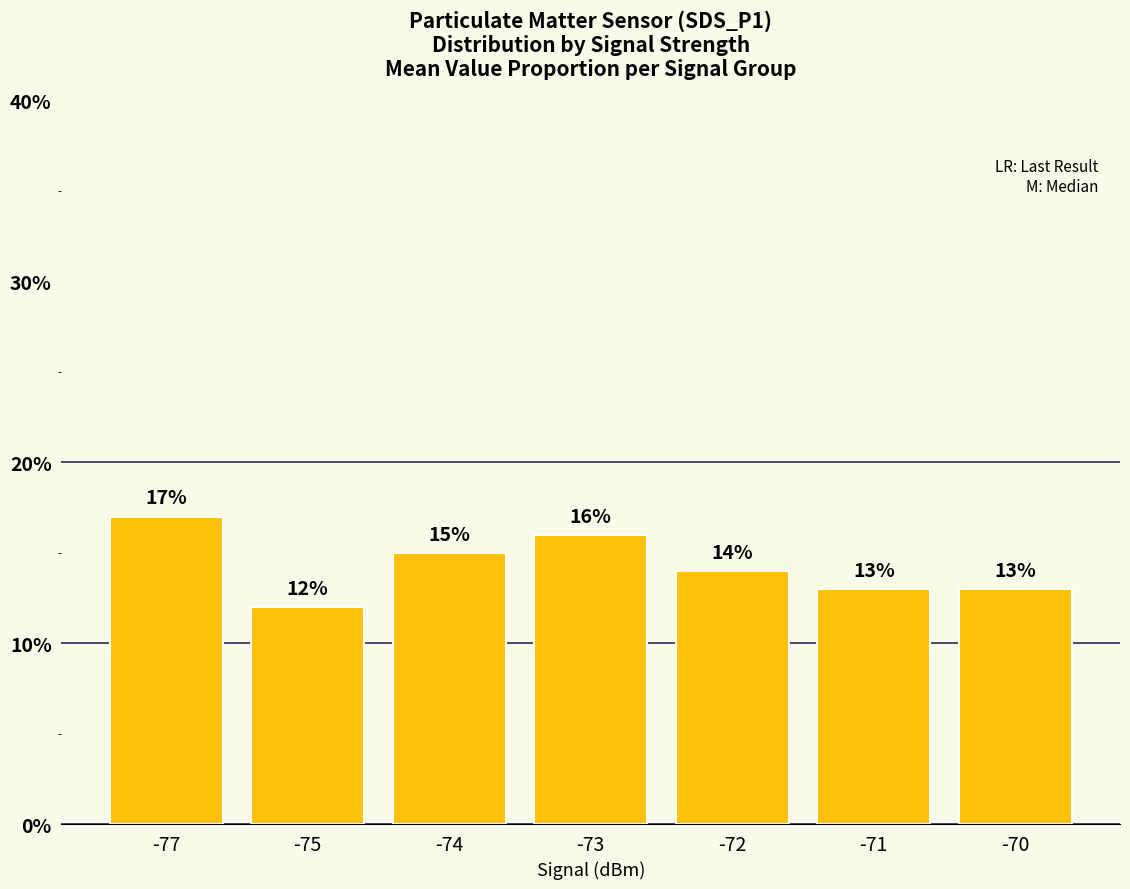

Reading left to right, list all the values displayed in this chart.

-77=17	-75=12	-74=15	-73=16	-72=14	-71=13	-70=13